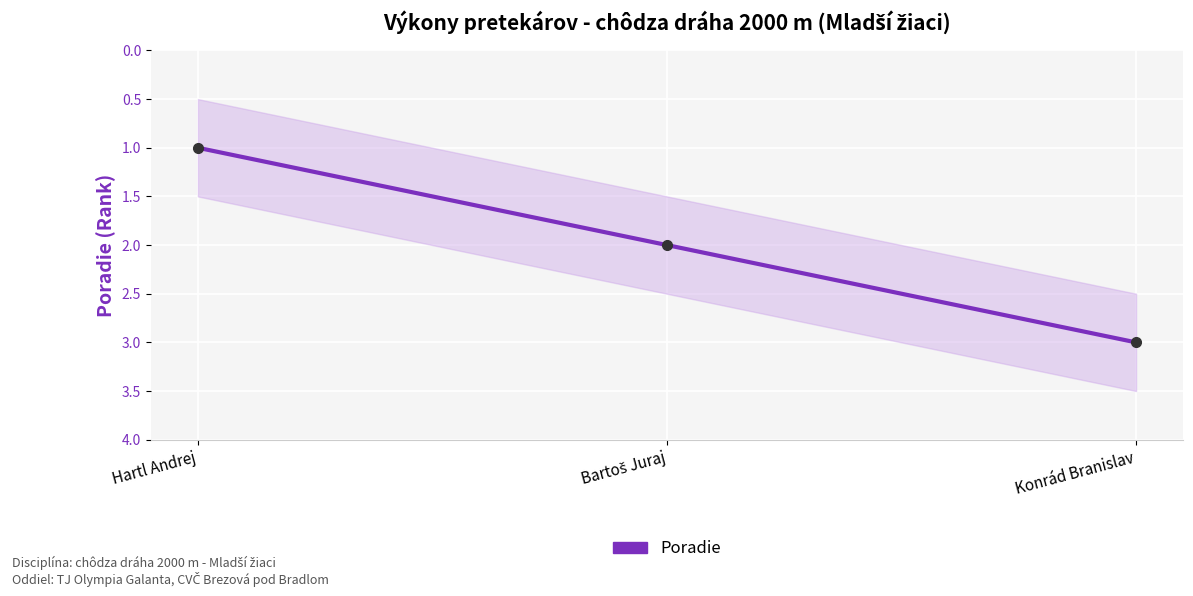

Which label corresponds to the largest value in the chart?

Konrád Branislav